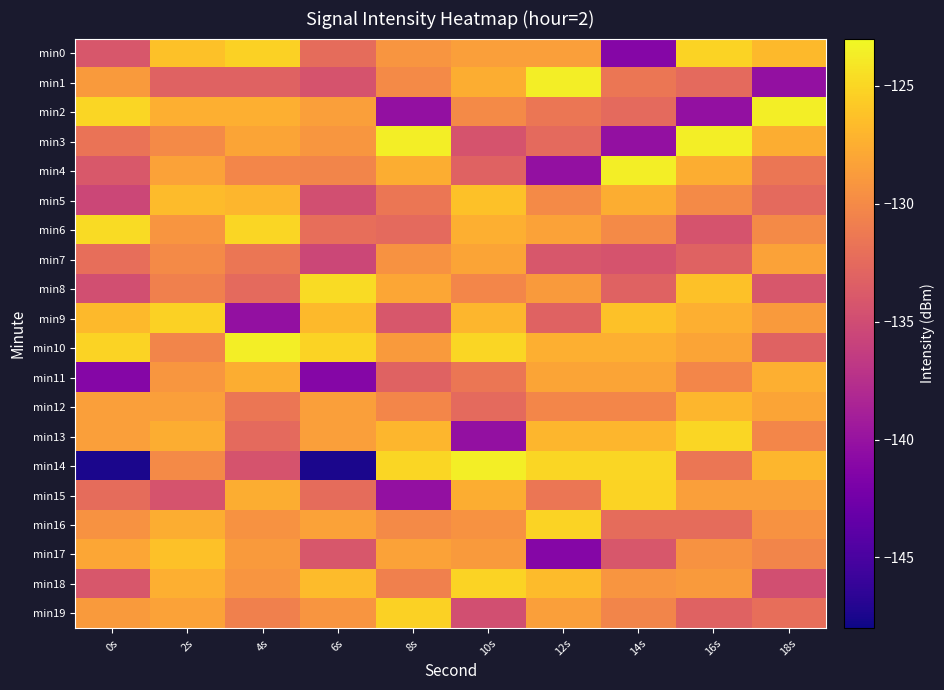

Reading left to right, extract all data points from this chart.

min0: 0s=-134.1	2s=-126.3	4s=-125.3	6s=-132.3	8s=-129.2	10s=-128.5	12s=-128.5	14s=-141.2	16s=-125.2	18s=-126.7
min1: 0s=-128.8	2s=-133.1	4s=-133.1	6s=-134.4	8s=-130.0	10s=-127.5	12s=-123.6	14s=-131.6	16s=-132.6	18s=-140.2
min2: 0s=-125.0	2s=-127.5	4s=-127.5	6s=-128.5	8s=-140.2	10s=-130.0	12s=-131.6	14s=-132.6	16s=-140.2	18s=-123.6
min3: 0s=-131.8	2s=-130.0	4s=-128.2	6s=-129.1	8s=-123.6	10s=-134.4	12s=-132.6	14s=-140.2	16s=-123.6	18s=-127.5
min4: 0s=-134.0	2s=-128.3	4s=-130.2	6s=-130.3	8s=-127.5	10s=-133.1	12s=-140.2	14s=-123.6	16s=-127.5	18s=-131.6
min5: 0s=-135.4	2s=-126.7	4s=-126.9	6s=-134.7	8s=-131.6	10s=-126.3	12s=-130.0	14s=-127.5	16s=-130.0	18s=-132.6
min6: 0s=-124.7	2s=-129.2	4s=-125.0	6s=-132.1	8s=-132.6	10s=-127.5	12s=-128.3	14s=-130.0	16s=-134.4	18s=-130.0
min7: 0s=-132.1	2s=-130.0	4s=-131.6	6s=-135.4	8s=-129.4	10s=-128.2	12s=-134.1	14s=-134.4	16s=-133.1	18s=-128.3
min8: 0s=-134.7	2s=-130.8	4s=-132.6	6s=-124.7	8s=-128.0	10s=-130.2	12s=-128.8	14s=-133.1	16s=-126.3	18s=-134.1
min9: 0s=-126.7	2s=-125.3	4s=-140.2	6s=-126.7	8s=-134.1	10s=-126.9	12s=-133.1	14s=-126.3	16s=-127.5	18s=-128.8
min10: 0s=-125.2	2s=-130.3	4s=-123.6	6s=-125.2	8s=-128.8	10s=-125.0	12s=-127.5	14s=-127.5	16s=-128.2	18s=-133.1
min11: 0s=-141.2	2s=-129.1	4s=-127.5	6s=-141.2	8s=-133.1	10s=-131.6	12s=-128.2	14s=-128.2	16s=-130.2	18s=-127.5
min12: 0s=-128.5	2s=-128.5	4s=-131.6	6s=-128.5	8s=-130.2	10s=-132.6	12s=-130.2	14s=-130.2	16s=-126.9	18s=-128.2
min13: 0s=-128.5	2s=-127.5	4s=-132.6	6s=-128.5	8s=-126.9	10s=-140.2	12s=-126.9	14s=-126.9	16s=-125.0	18s=-130.2
min14: 0s=-147.5	2s=-130.0	4s=-134.4	6s=-147.5	8s=-125.0	10s=-123.6	12s=-125.0	14s=-125.0	16s=-131.6	18s=-126.9
min15: 0s=-132.3	2s=-134.4	4s=-127.5	6s=-132.3	8s=-140.2	10s=-127.5	12s=-131.6	14s=-125.2	16s=-128.5	18s=-128.5
min16: 0s=-129.4	2s=-127.5	4s=-129.4	6s=-128.3	8s=-130.0	10s=-129.4	12s=-125.2	14s=-132.3	16s=-132.3	18s=-129.4
min17: 0s=-128.0	2s=-126.3	4s=-128.8	6s=-134.1	8s=-128.3	10s=-128.8	12s=-141.2	14s=-134.1	16s=-129.4	18s=-130.3
min18: 0s=-134.1	2s=-127.5	4s=-129.2	6s=-126.7	8s=-130.8	10s=-125.2	12s=-126.7	14s=-129.2	16s=-128.8	18s=-134.7
min19: 0s=-128.8	2s=-128.3	4s=-130.8	6s=-129.2	8s=-125.3	10s=-134.7	12s=-128.5	14s=-130.3	16s=-133.1	18s=-132.1